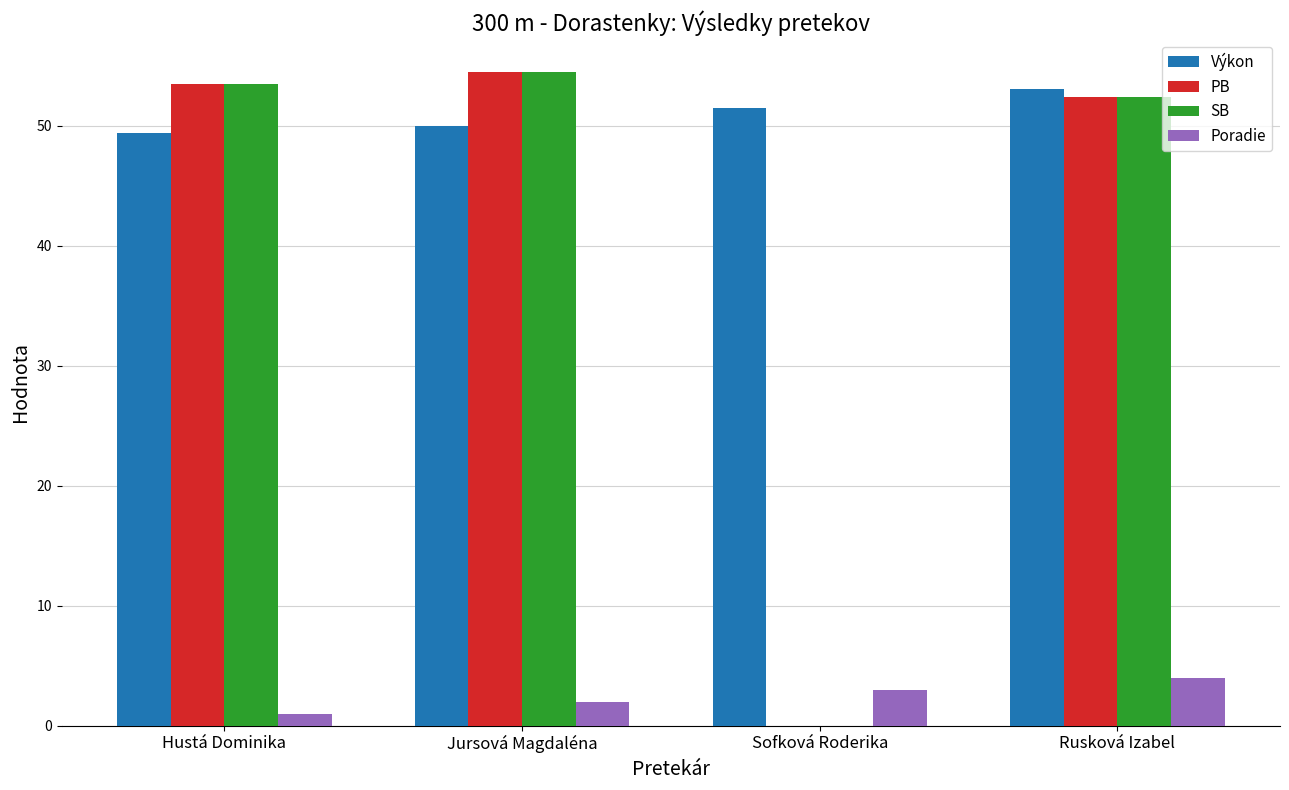

Does the chart contain stacked bars?

No